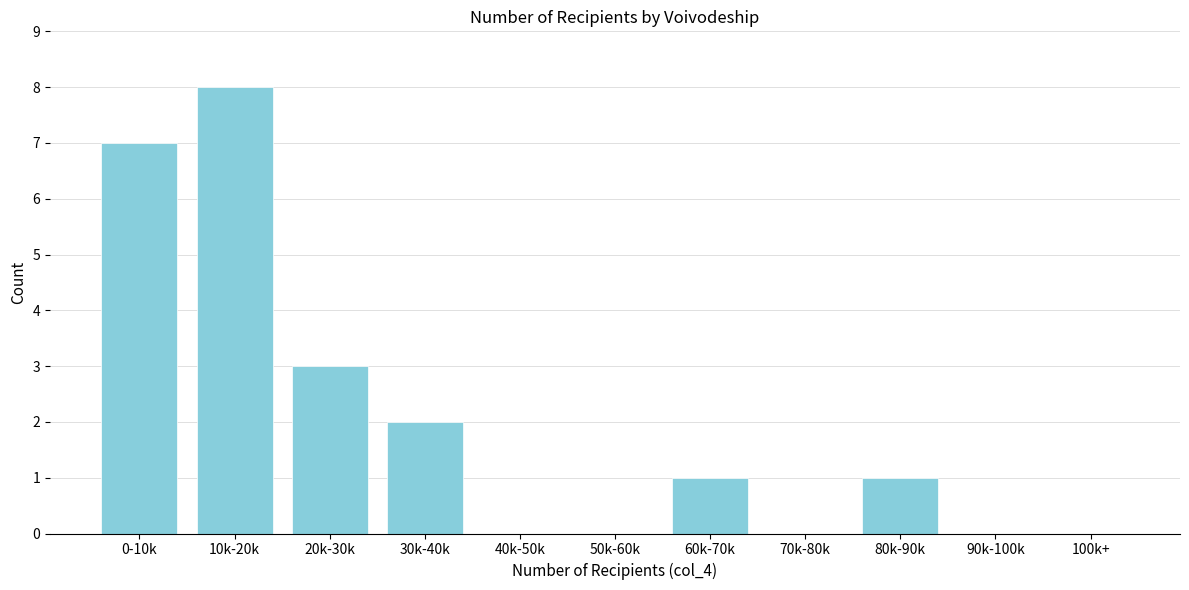

Reading left to right, list all the values displayed in this chart.

0-10k=7	10k-20k=8	20k-30k=3	30k-40k=2	40k-50k=0	50k-60k=0	60k-70k=1	70k-80k=0	80k-90k=1	90k-100k=0	100k+=0